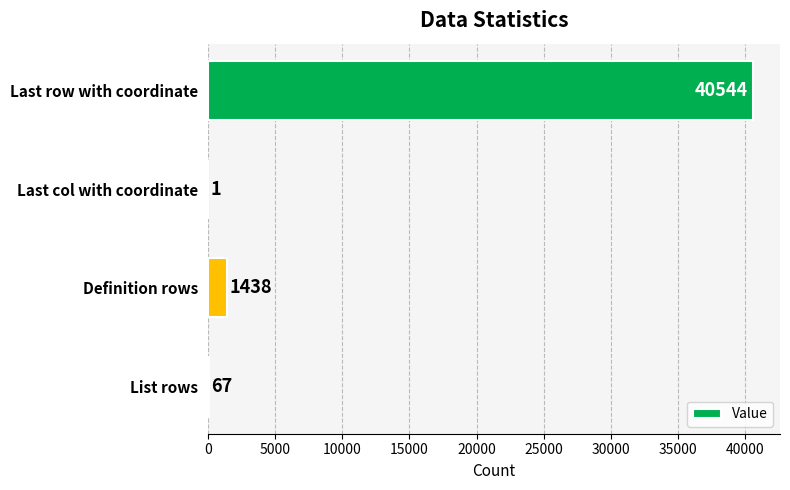

Which has a higher value, Last row with coordinate or Definition rows?

Last row with coordinate